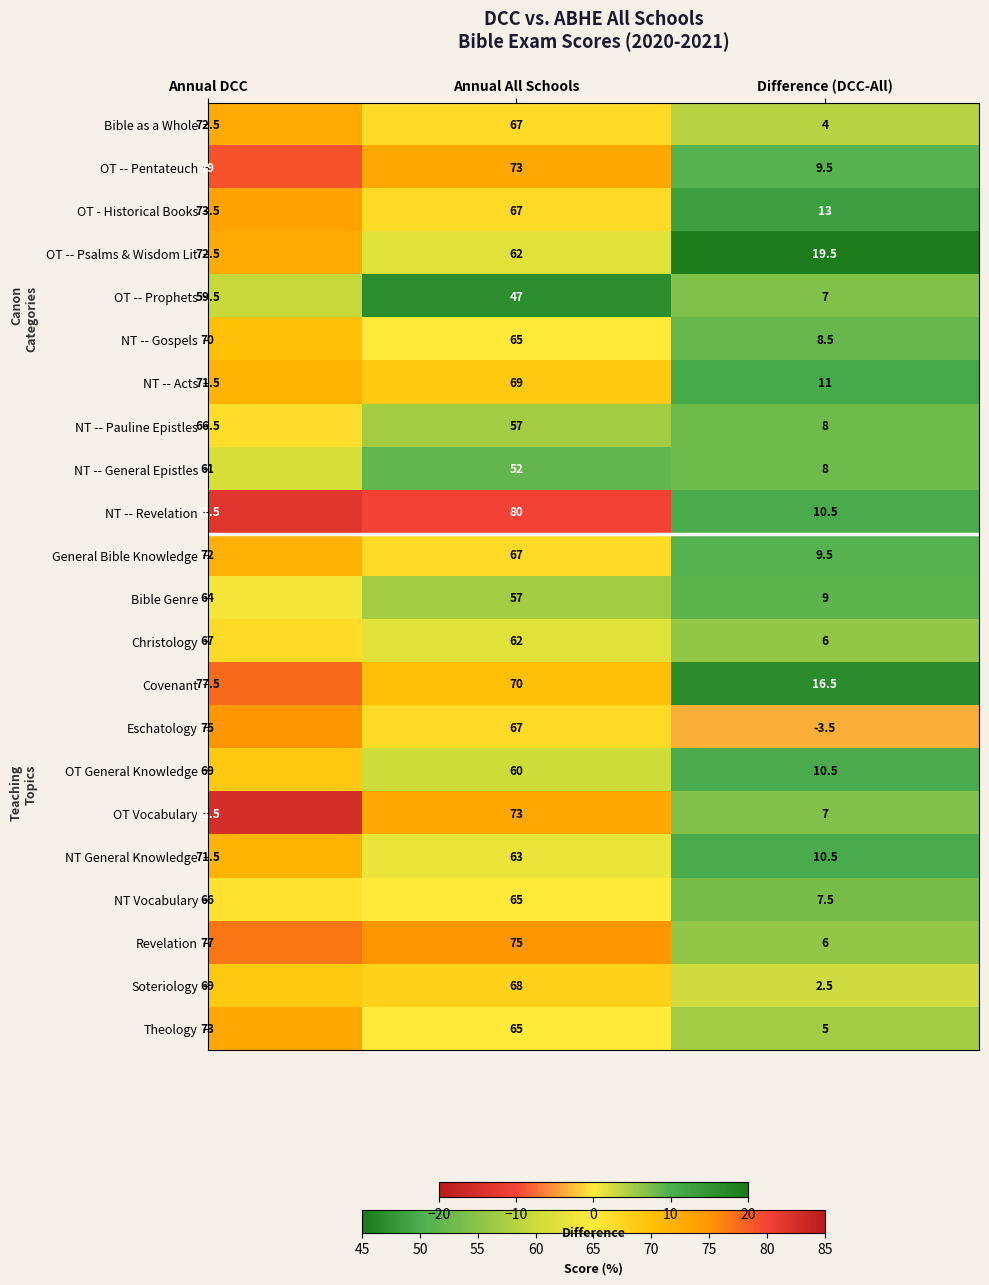

Which category has the highest value across all series?

Annual DCC